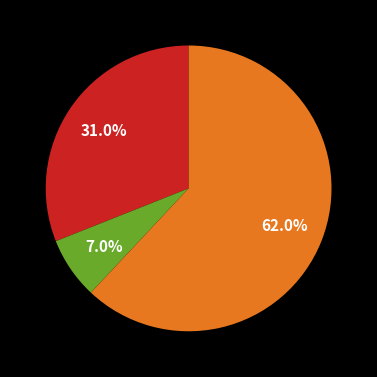

To the nearest percent, what is the difference between the largest and smallest slice percentages?

55%